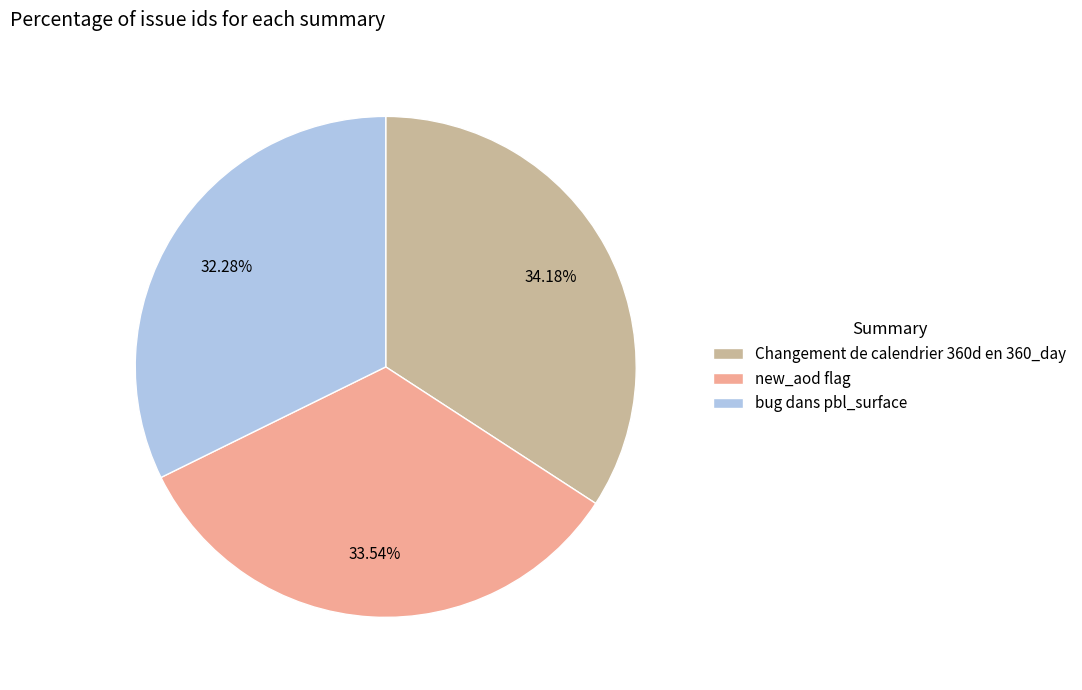

Is it true that bug dans pbl_surface is 32% of the pie?

True